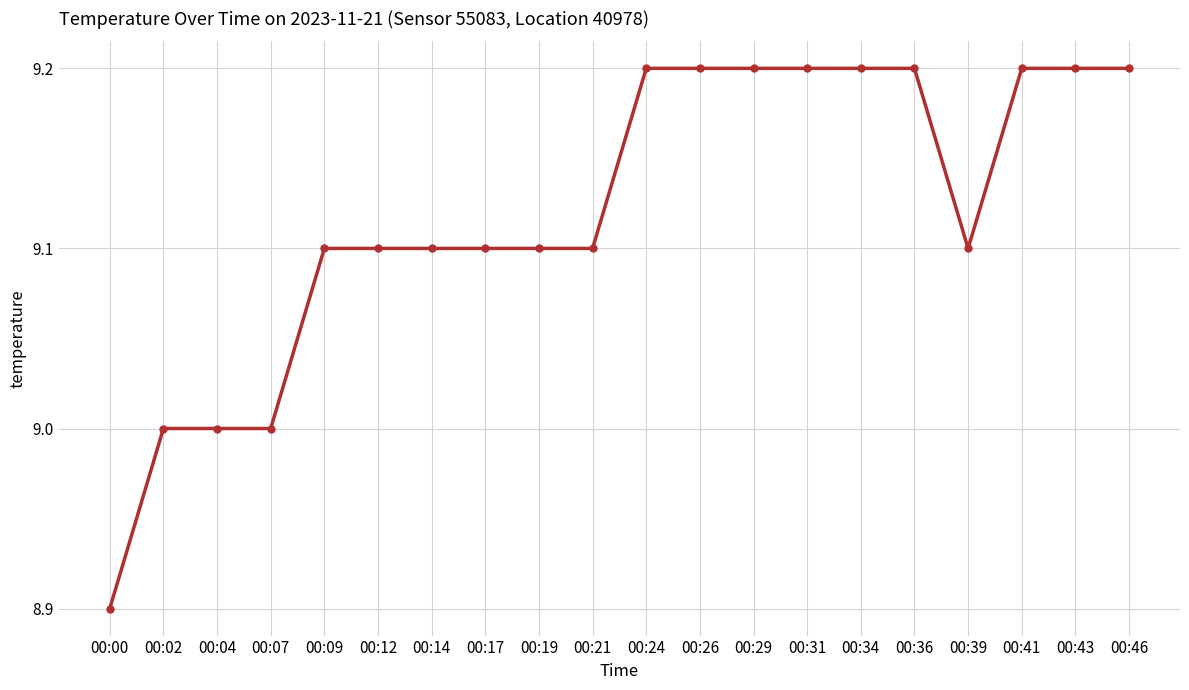

Between 00:07 and 00:19, which is larger?

00:19